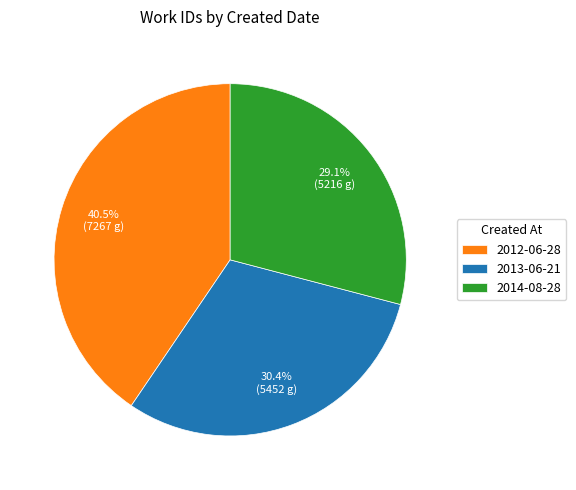

What is the total percentage of 2013-06-21 and 2014-08-28?

59.5%